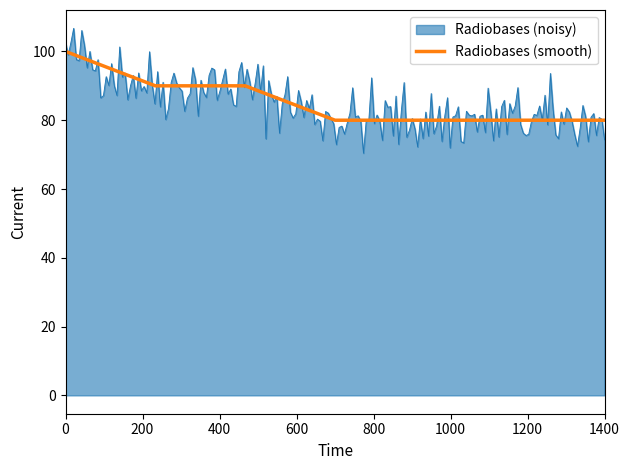

Reading left to right, extract all data points from this chart.

100	90	90	80	80	80	80